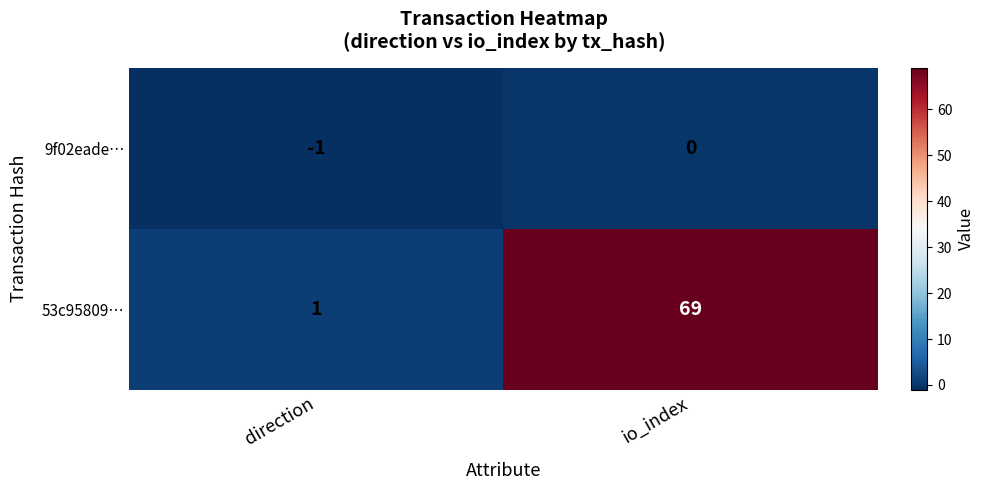

Between direction and io_index, which series saw the biggest shift?

53c95809…